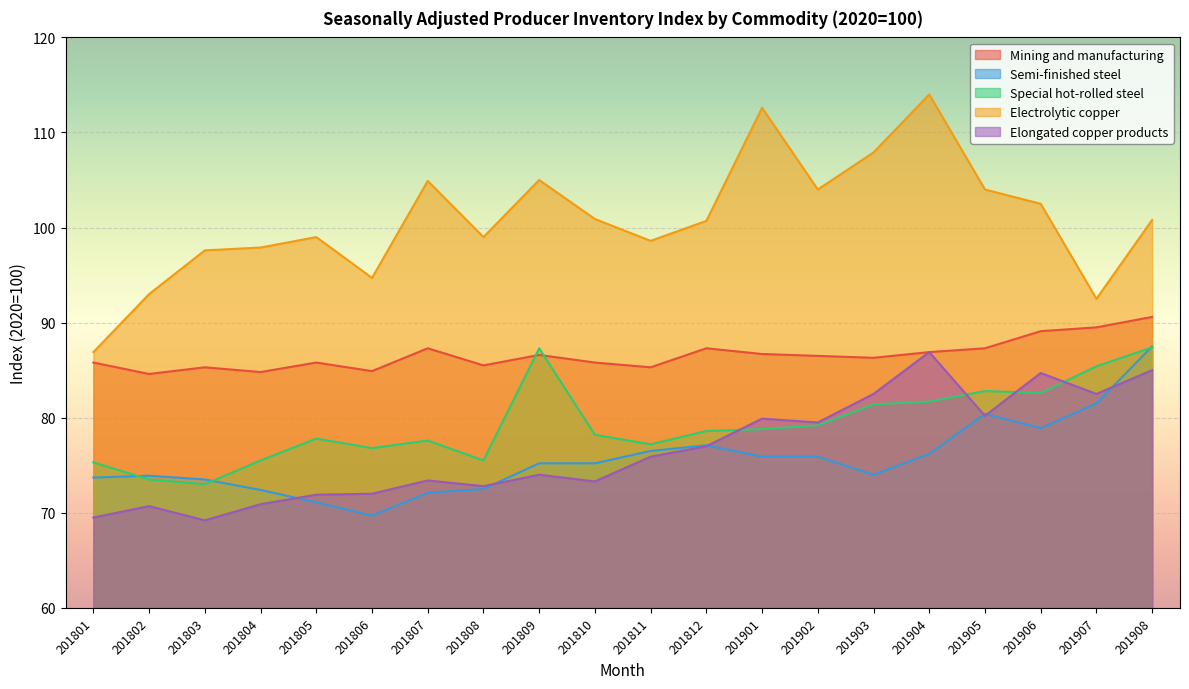

Reading left to right, transcribe all the data shown in this chart.

Mining and manufacturing: 201801=85.8	201802=84.6	201803=85.3	201804=84.8	201805=85.8	201806=84.9	201807=87.3	201808=85.5	201809=86.6	201810=85.8	201811=85.3	201812=87.3	201901=86.7	201902=86.5	201903=86.3	201904=86.9	201905=87.3	201906=89.1	201907=89.5	201908=90.6
Semi-finished steel: 201801=73.7	201802=73.9	201803=73.5	201804=72.4	201805=71.1	201806=69.7	201807=72.1	201808=72.5	201809=75.2	201810=75.2	201811=76.5	201812=77.1	201901=75.9	201902=75.9	201903=74.0	201904=76.2	201905=80.4	201906=78.9	201907=81.5	201908=87.5
Special hot-rolled steel: 201801=75.3	201802=73.5	201803=73.0	201804=75.5	201805=77.8	201806=76.8	201807=77.6	201808=75.5	201809=87.3	201810=78.2	201811=77.2	201812=78.6	201901=78.8	201902=79.2	201903=81.4	201904=81.7	201905=82.8	201906=82.6	201907=85.4	201908=87.4
Electrolytic copper: 201801=86.9	201802=93.0	201803=97.6	201804=97.9	201805=99.0	201806=94.7	201807=104.9	201808=99.0	201809=105.0	201810=100.9	201811=98.6	201812=100.7	201901=112.6	201902=104.0	201903=107.9	201904=114.0	201905=104.0	201906=102.5	201907=92.5	201908=100.8
Elongated copper products: 201801=69.5	201802=70.7	201803=69.2	201804=70.9	201805=71.9	201806=72.0	201807=73.4	201808=72.8	201809=74.0	201810=73.3	201811=75.9	201812=77.0	201901=79.9	201902=79.5	201903=82.5	201904=86.9	201905=80.2	201906=84.7	201907=82.5	201908=85.0